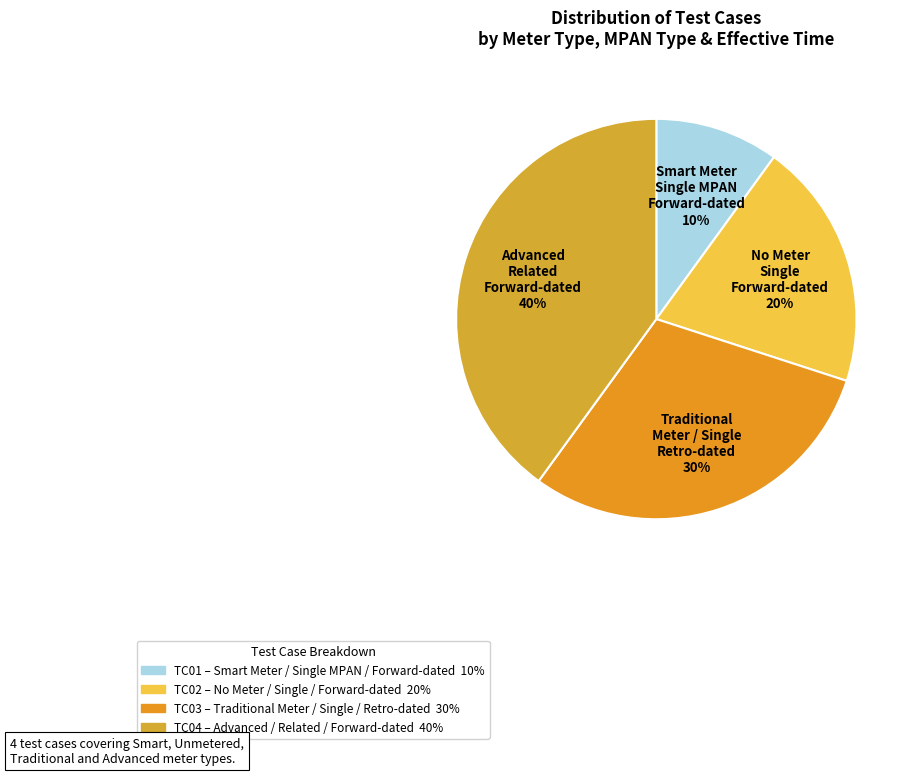

Does any single category account for the majority?

No